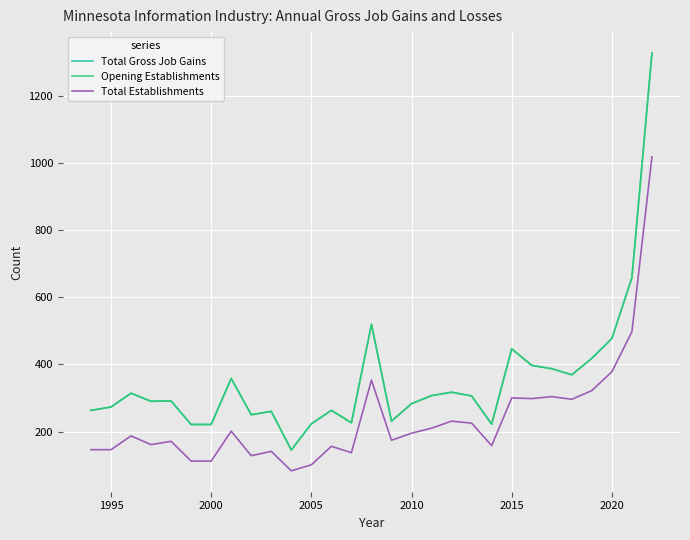

Does the chart display data point markers on the line(s)?

No